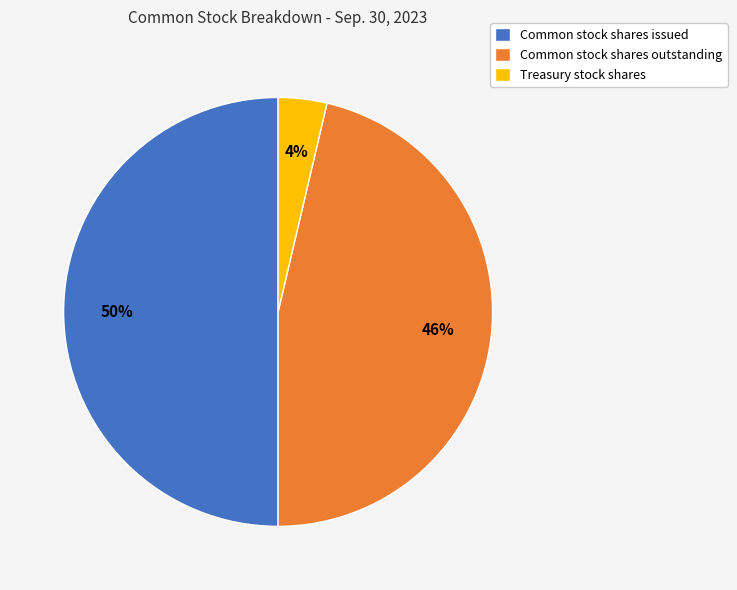

Is the sum of Treasury stock shares and Common stock shares issued greater than half?

Yes